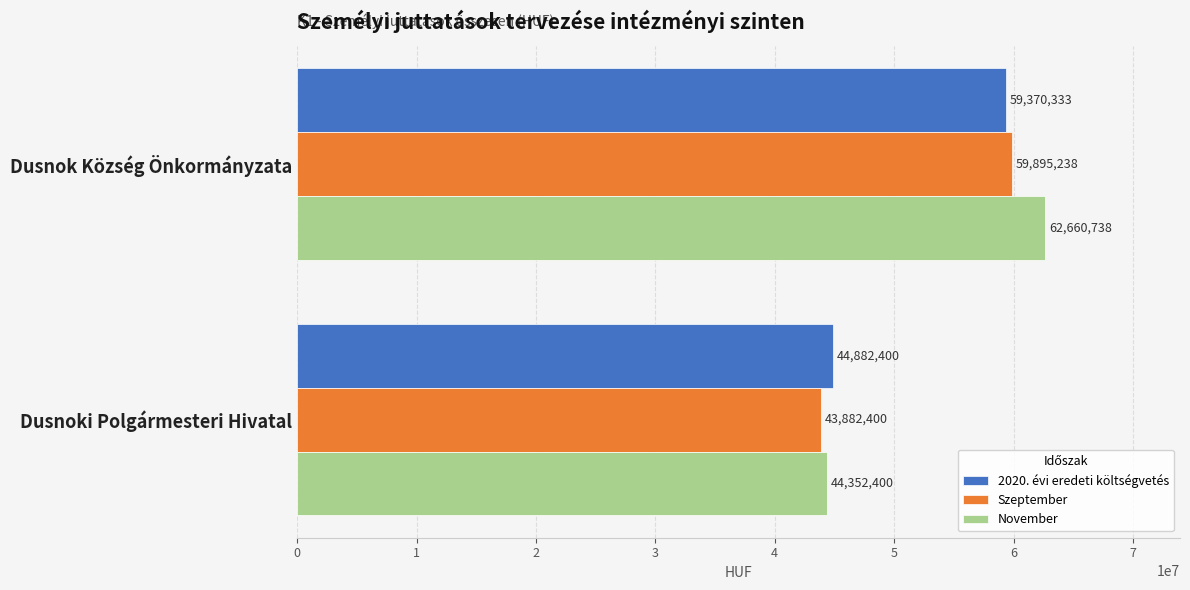

The value of Szeptember at Dusnok Község Önkormányzata is 59895238. True or false?

True